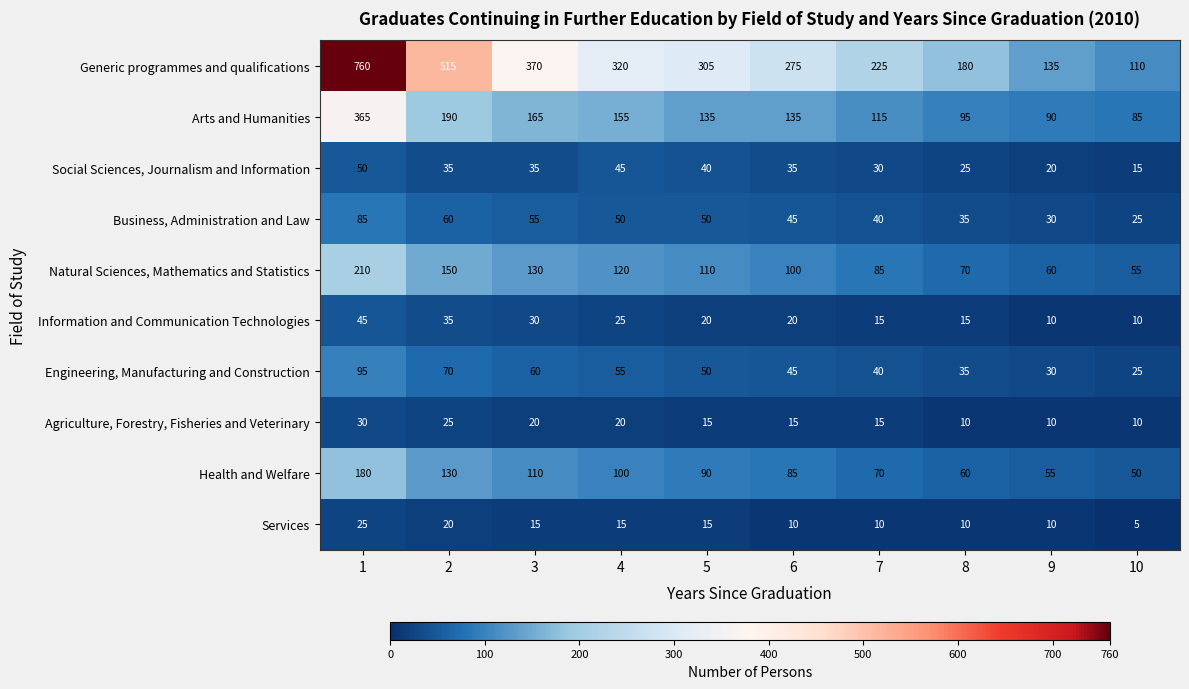

Count the number of data series in this chart.

10